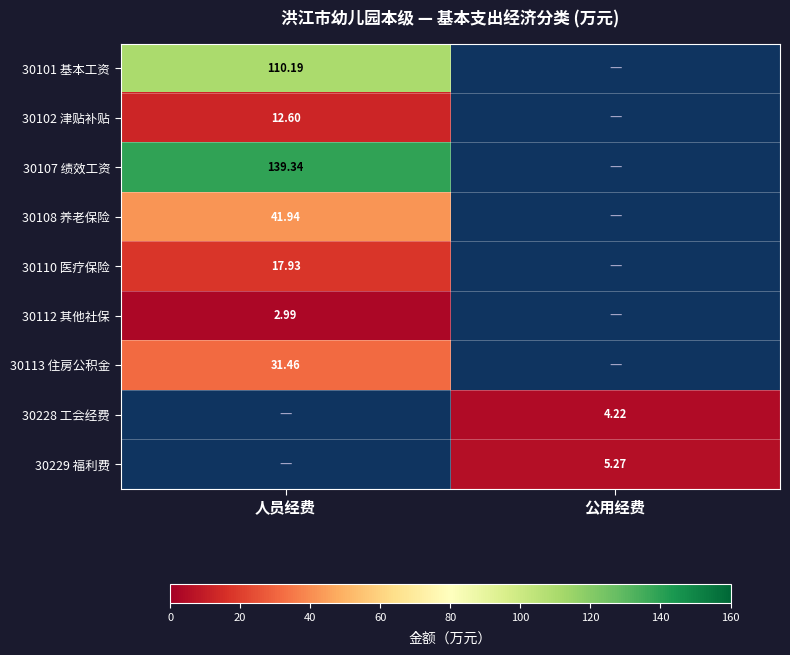

Where does the 30229 福利费 series first go above 5?

公用经费